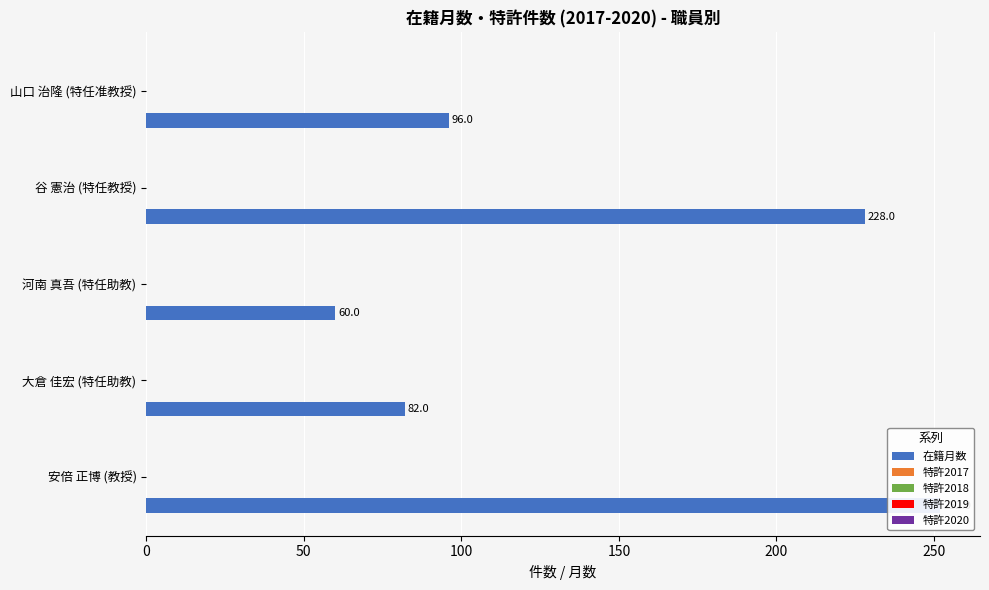

Between 50 and 100, which series saw the biggest shift?

在籍月数